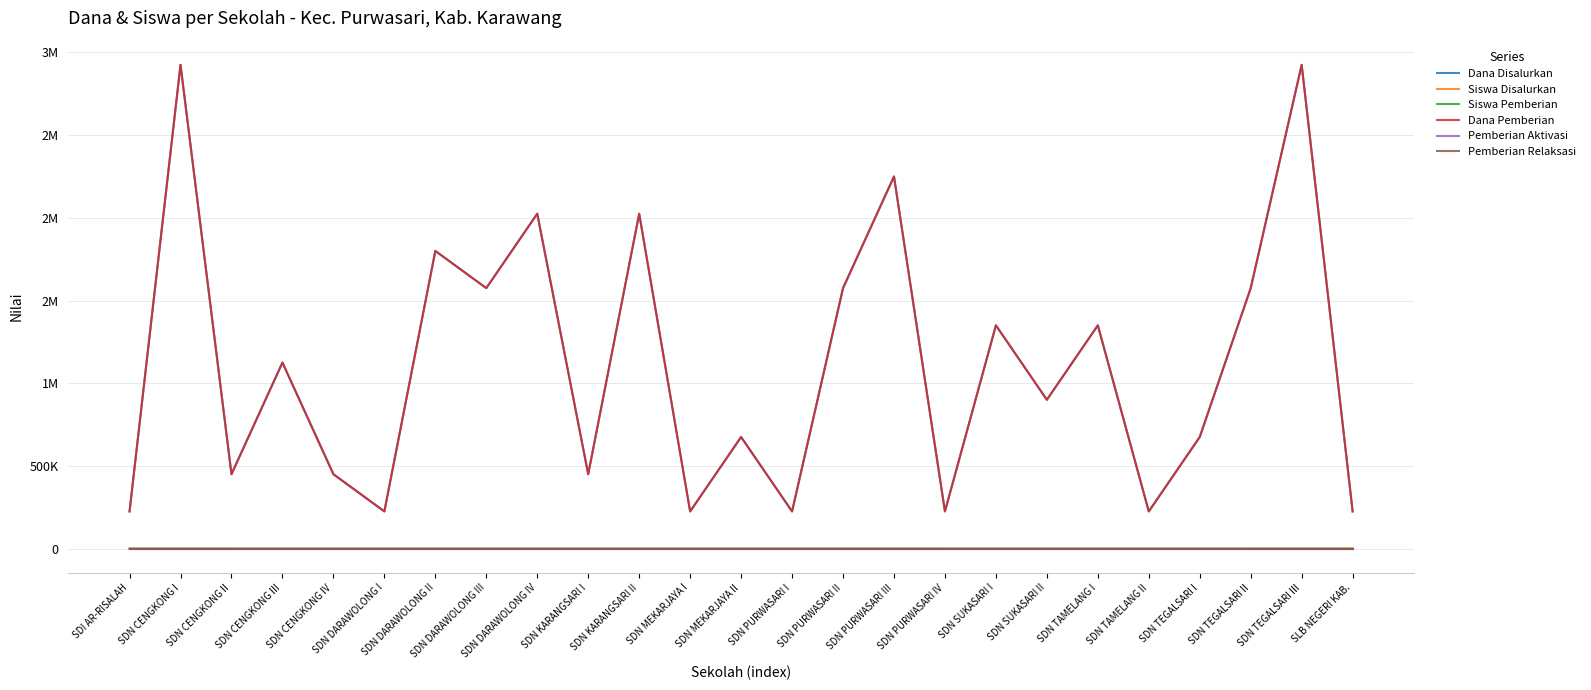

List the labels in order of Siswa Disalurkan value, smallest first.

SDI AR-RISALAH, SDN DARAWOLONG I, SDN MEKARJAYA I, SDN PURWASARI I, SDN PURWASARI IV, SDN TAMELANG II, SLB NEGERI KAB., SDN CENGKONG II, SDN CENGKONG IV, SDN KARANGSARI I, SDN MEKARJAYA II, SDN TEGALSARI I, SDN SUKASARI II, SDN CENGKONG III, SDN SUKASARI I, SDN TAMELANG I, SDN DARAWOLONG III, SDN PURWASARI II, SDN TEGALSARI II, SDN DARAWOLONG II, SDN DARAWOLONG IV, SDN KARANGSARI II, SDN PURWASARI III, SDN CENGKONG I, SDN TEGALSARI III